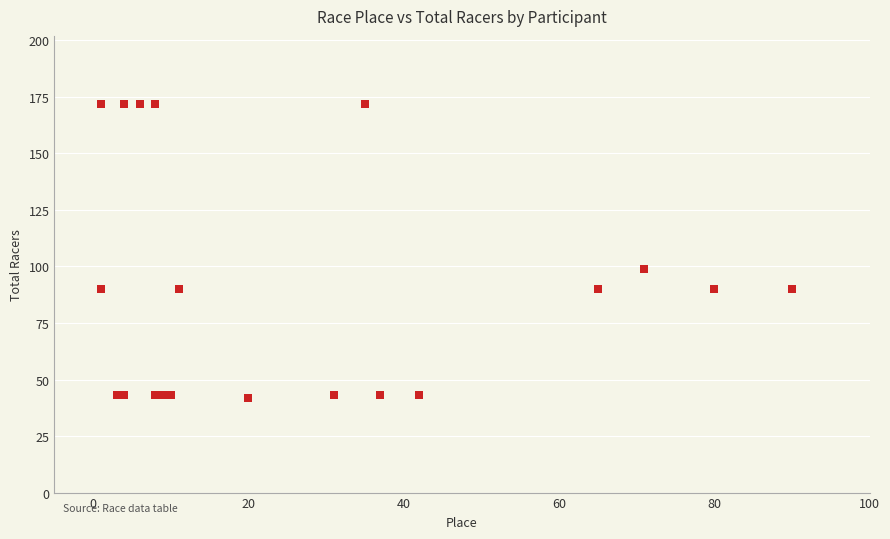

What Y value in the scatter plot is closest to 107?

99